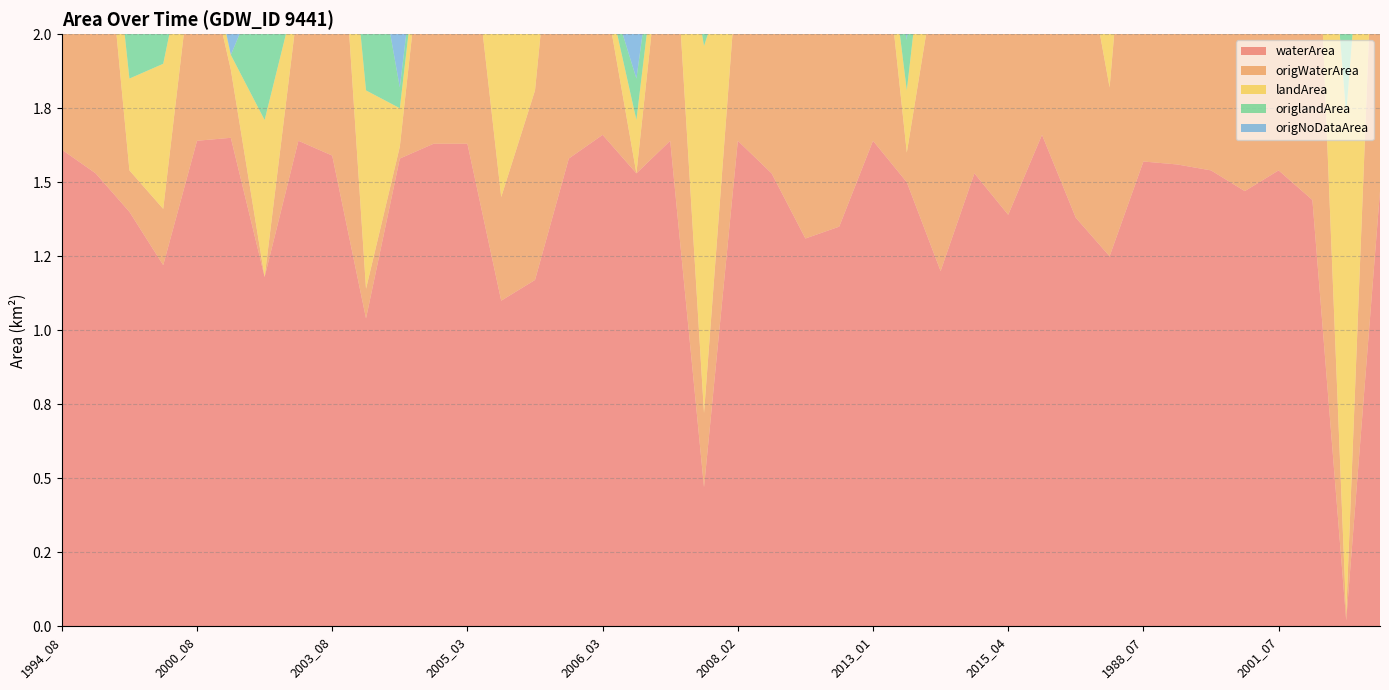

Reading left to right, list all the values displayed in this chart.

waterArea: 1994_08=1.6	1996_10=1.5	1996_11=1.4	1996_12=1.2	2000_08=1.6	2001_04=1.6	2001_08=1.2	2002_12=1.6	2003_08=1.6	2003_11=1.0	2004_01=1.6	2004_04=1.6	2005_03=1.6	2005_05=1.1	2005_10=1.2	2005_12=1.6	2006_03=1.7	2006_04=1.5	2007_03=1.6	2007_07=0.5	2008_02=1.6	2009_02=1.5	2011_10=1.3	2012_10=1.4	2013_01=1.6	2013_04=1.5	2014_01=1.2	2014_09=1.5	2015_04=1.4	2015_11=1.7	2017_01=1.4	2017_02=1.2	1988_07=1.6	1999_09=1.6	2000_06=1.5	2001_06=1.5	2001_07=1.5	2001_09=1.4	2001_10=0.0	2002_09=1.5
origWaterArea: 1994_08=1.1	1996_10=1.2	1996_11=0.1	1996_12=0.2	2000_08=0.7	2001_04=0.2	2001_08=0.0	2002_12=0.5	2003_08=1.3	2003_11=0.1	2004_01=0.0	2004_04=1.0	2005_03=0.8	2005_05=0.3	2005_10=0.6	2005_12=1.4	2006_03=0.5	2006_04=0.0	2007_03=0.9	2007_07=0.2	2008_02=0.6	2009_02=0.8	2011_10=0.9	2012_10=0.8	2013_01=1.0	2013_04=0.1	2014_01=1.1	2014_09=1.2	2015_04=0.8	2015_11=1.0	2017_01=1.1	2017_02=0.6	1988_07=1.6	1999_09=1.6	2000_06=1.5	2001_06=1.5	2001_07=1.5	2001_09=1.4	2001_10=0.0	2002_09=1.5
landArea: 1994_08=0.1	1996_10=0.2	1996_11=0.3	1996_12=0.5	2000_08=0.1	2001_04=0.1	2001_08=0.5	2002_12=0.1	2003_08=0.1	2003_11=0.7	2004_01=0.1	2004_04=0.1	2005_03=0.1	2005_05=0.6	2005_10=0.5	2005_12=0.1	2006_03=0.0	2006_04=0.2	2007_03=0.1	2007_07=1.2	2008_02=0.1	2009_02=0.2	2011_10=0.4	2012_10=0.4	2013_01=0.1	2013_04=0.2	2014_01=0.5	2014_09=0.2	2015_04=0.3	2015_11=0.1	2017_01=0.3	2017_02=0.5	1988_07=0.1	1999_09=0.1	2000_06=0.2	2001_06=0.2	2001_07=0.2	2001_09=0.3	2001_10=1.7	2002_09=0.2
origlandArea: 1994_08=0.1	1996_10=0.1	1996_11=0.3	1996_12=0.5	2000_08=0.0	2001_04=0.0	2001_08=0.5	2002_12=0.0	2003_08=0.1	2003_11=0.7	2004_01=0.1	2004_04=0.0	2005_03=0.0	2005_05=0.6	2005_10=0.5	2005_12=0.1	2006_03=0.0	2006_04=0.1	2007_03=0.0	2007_07=1.2	2008_02=0.0	2009_02=0.1	2011_10=0.4	2012_10=0.3	2013_01=0.0	2013_04=0.2	2014_01=0.5	2014_09=0.2	2015_04=0.3	2015_11=0.0	2017_01=0.3	2017_02=0.5	1988_07=0.1	1999_09=0.1	2000_06=0.2	2001_06=0.2	2001_07=0.2	2001_09=0.3	2001_10=1.7	2002_09=0.2
origNoDataArea: 1994_08=0.6	1996_10=0.4	1996_11=1.3	1996_12=1.0	2000_08=0.9	2001_04=1.5	2001_08=1.2	2002_12=1.2	2003_08=0.3	2003_11=1.0	2004_01=1.6	2004_04=0.6	2005_03=0.8	2005_05=0.8	2005_10=0.5	2005_12=0.2	2006_03=1.2	2006_04=1.6	2007_03=0.7	2007_07=0.2	2008_02=1.1	2009_02=0.8	2011_10=0.4	2012_10=0.6	2013_01=0.7	2013_04=1.4	2014_01=0.1	2014_09=0.3	2015_04=0.6	2015_11=0.7	2017_01=0.3	2017_02=0.7	1988_07=0.0	1999_09=0.0	2000_06=0.0	2001_06=0.0	2001_07=0.0	2001_09=0.0	2001_10=0.0	2002_09=0.0